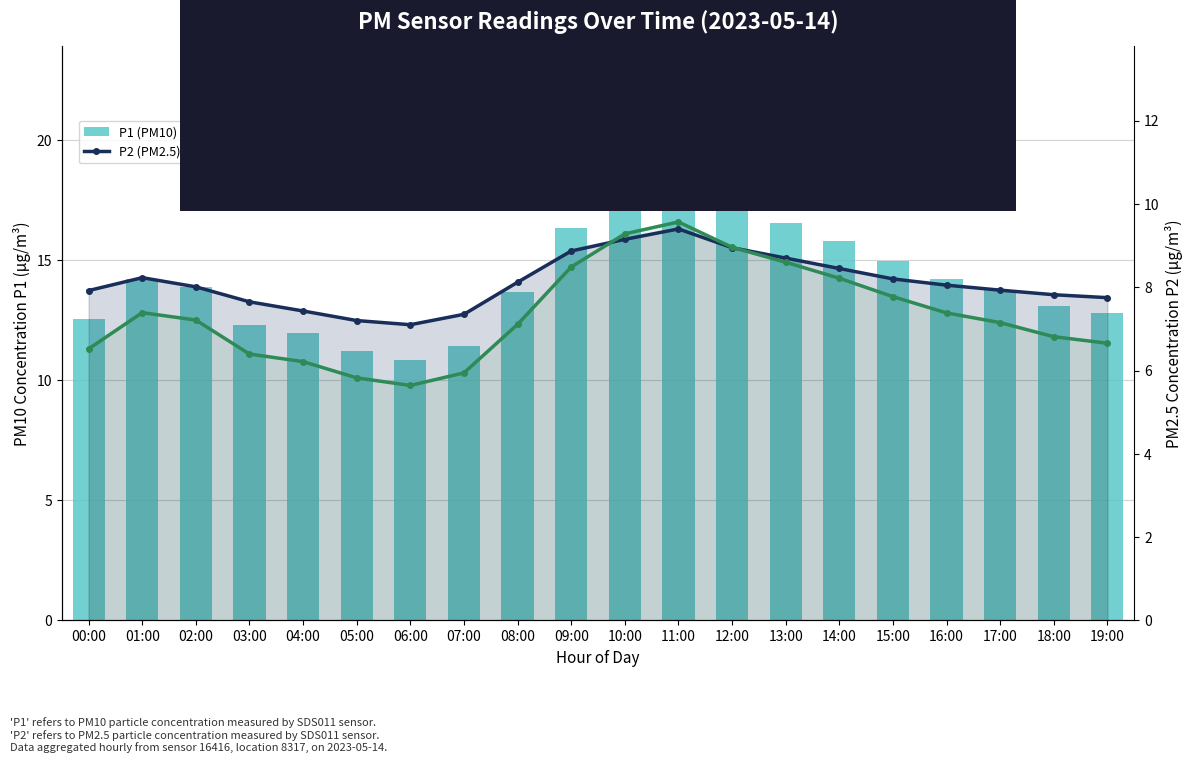

Read the P1 trend value at 12:00.

9.0